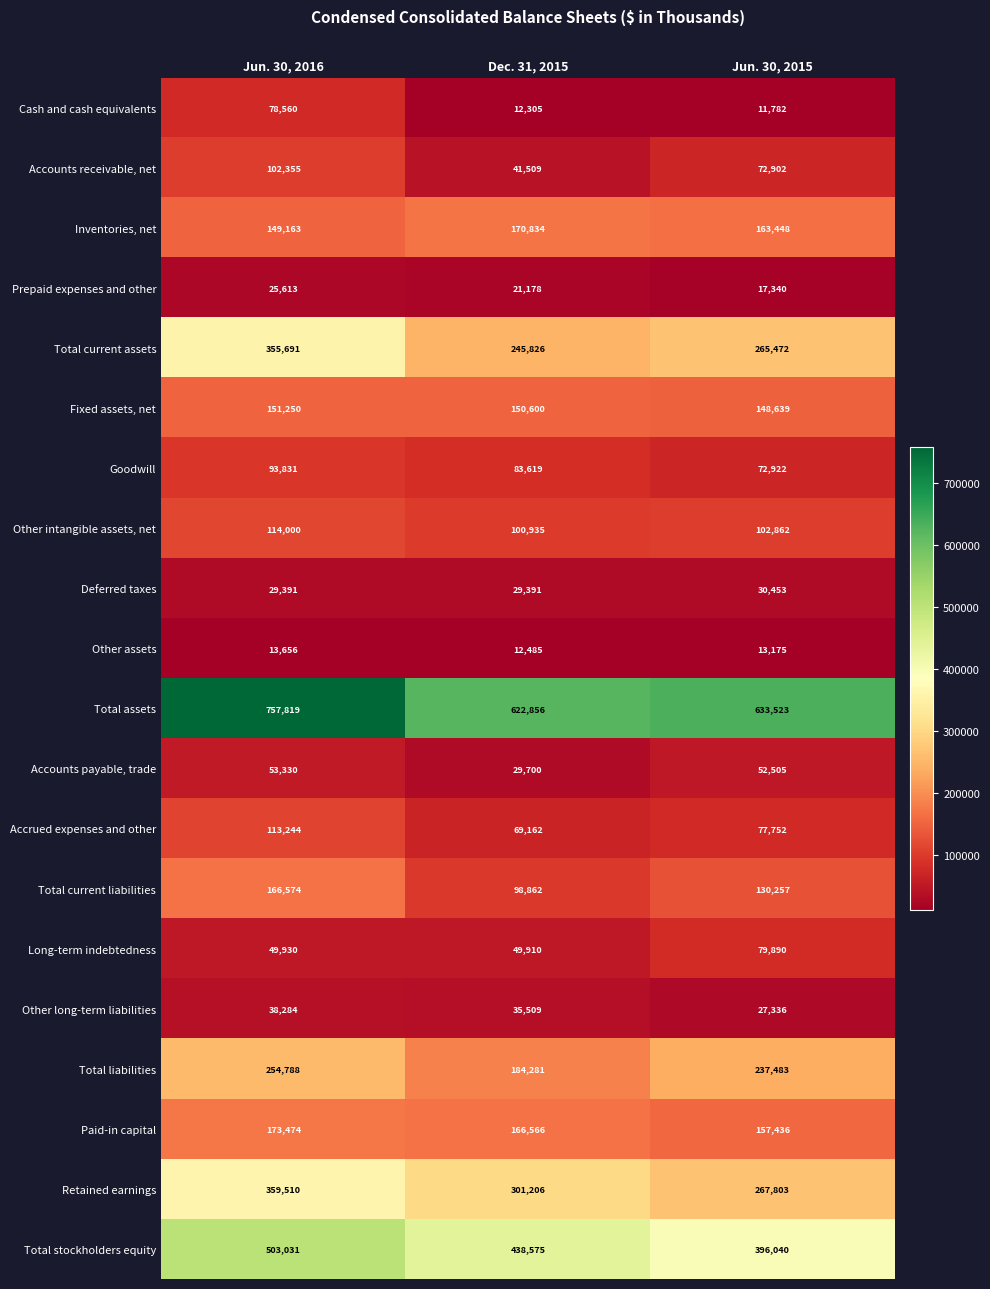

The value of Retained earnings at Jun. 30, 2015 is 267803. True or false?

True